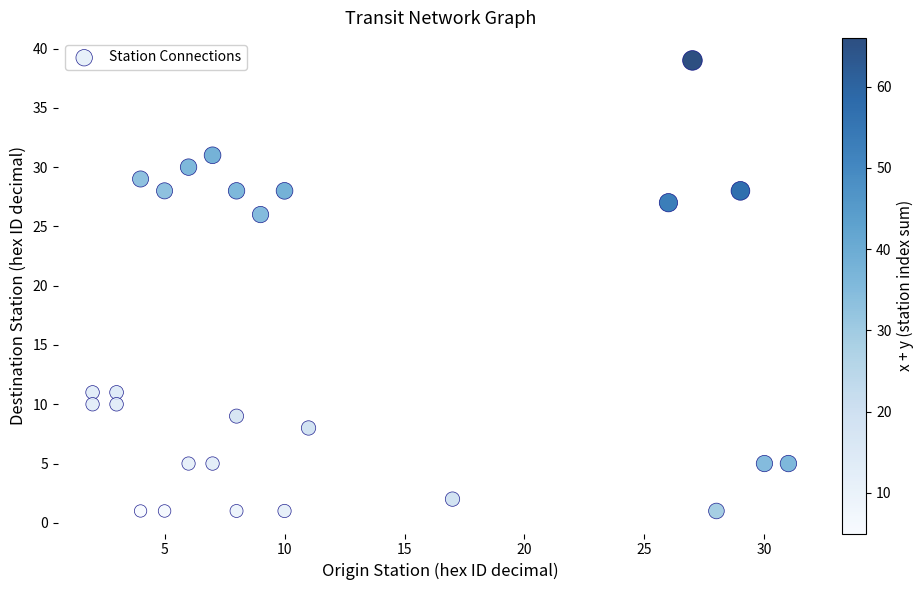

What is the range of Y values (max minus min)?

38